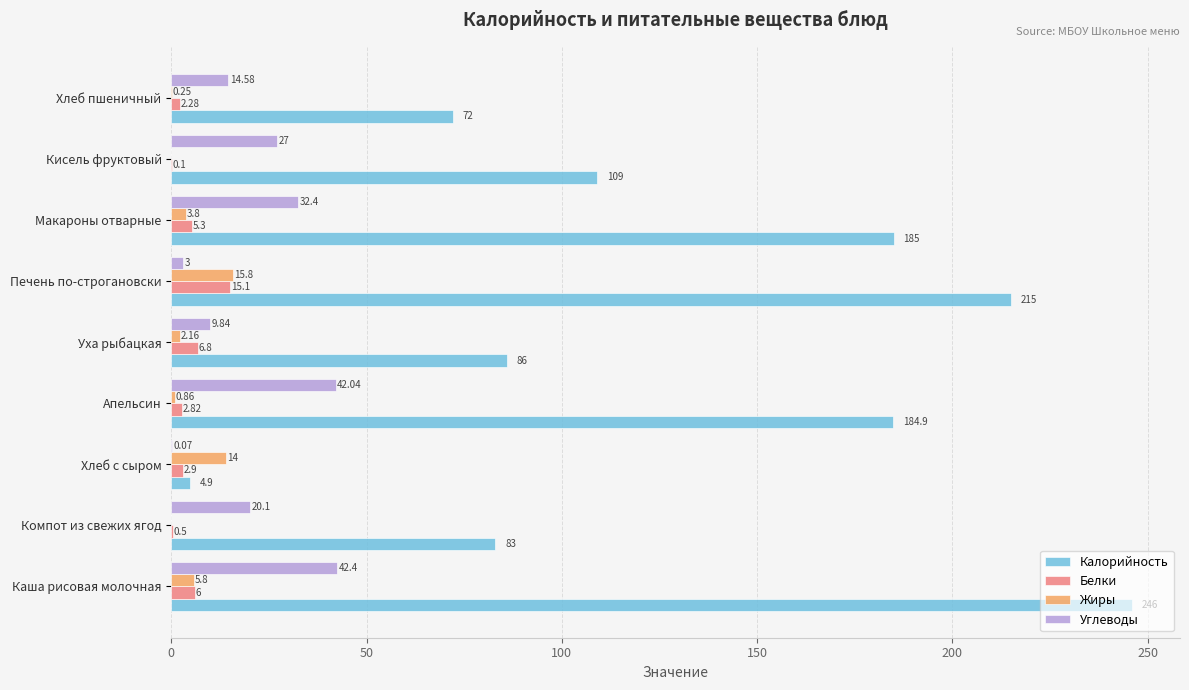

What is the total value across all series at Апельсин?

230.6